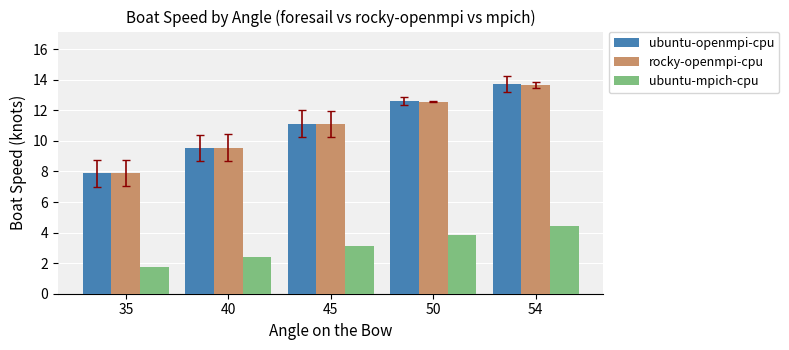

How many values in the ubuntu-openmpi-cpu series exceed 11?

3